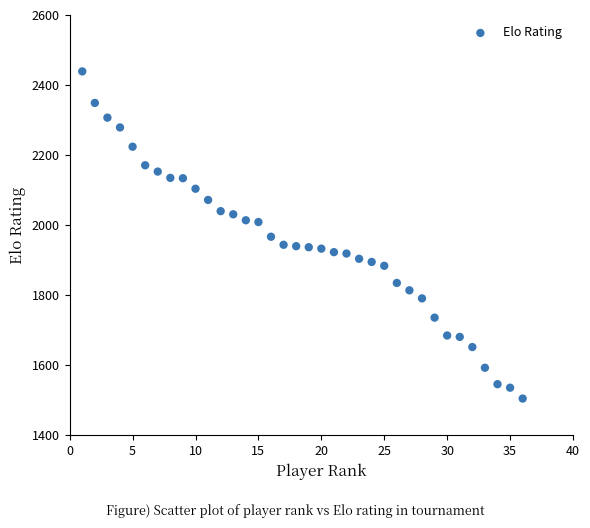

What is the range of Y values (max minus min)?

934